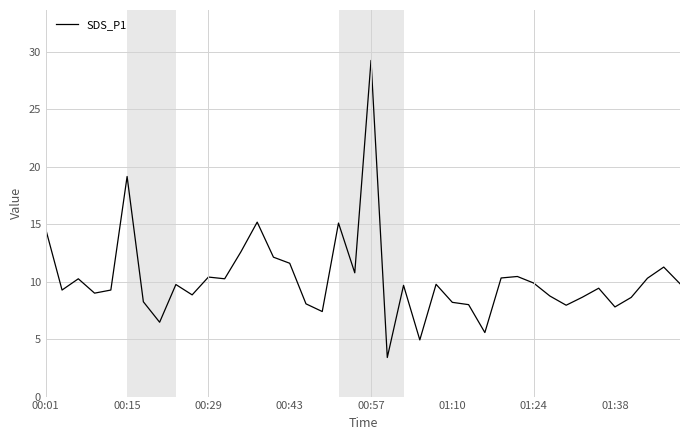

Does the chart have visible grid lines?

Yes